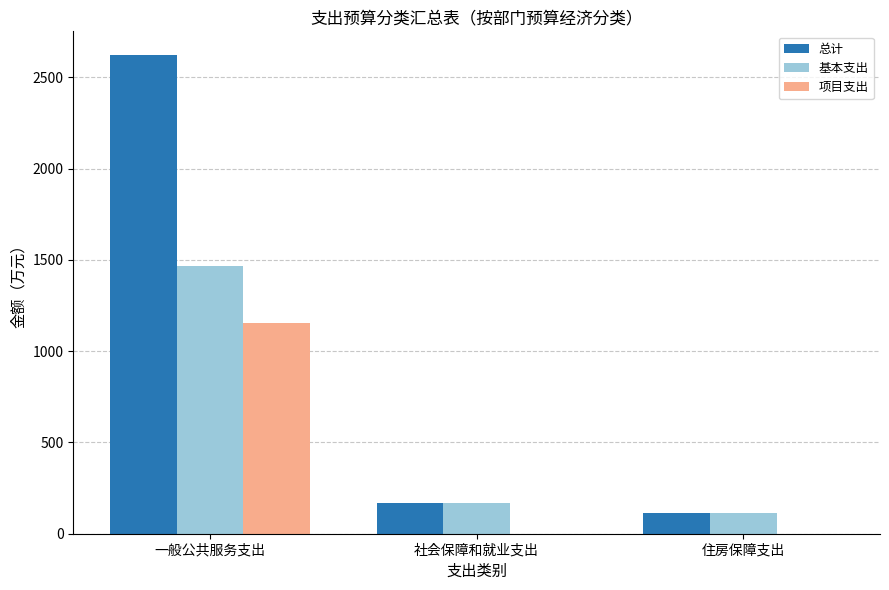

What is the sum of the 总计 values at 一般公共服务支出 and 社会保障和就业支出?

2791.1